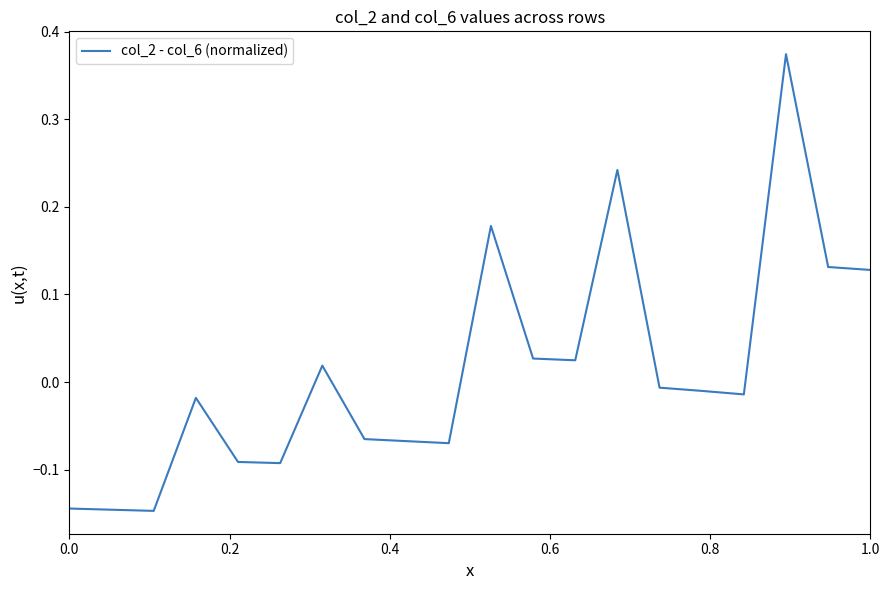

True or false: there are more than 1 points higher than both neighbors.

True